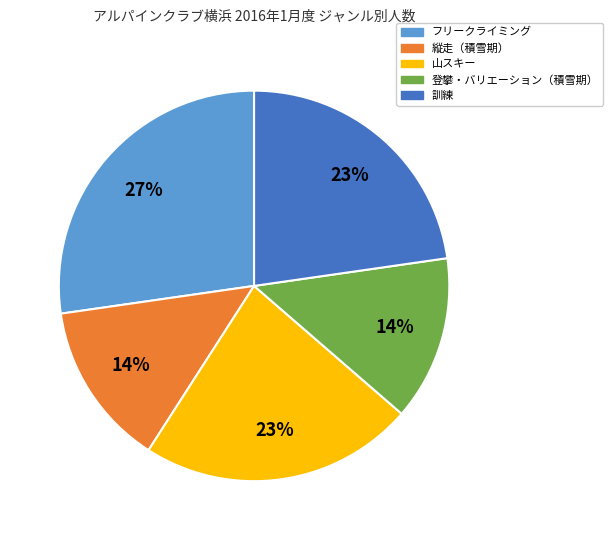

True or false: 山スキー accounts for 13% of the total.

False